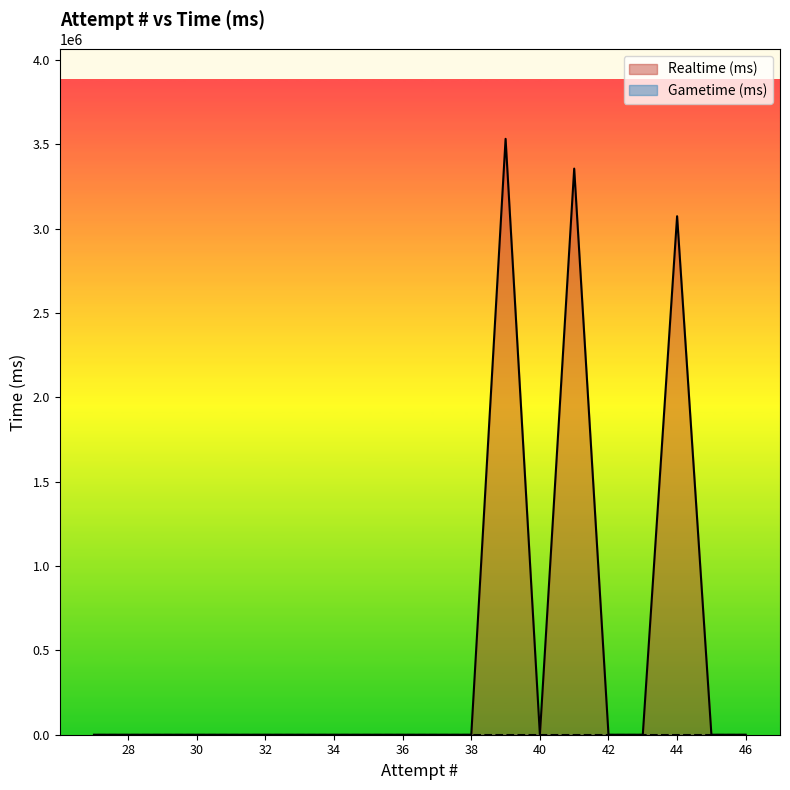

Rank the categories by value from highest to lowest.

39, 41, 44, 46, 45, 43, 42, 40, 38, 37, 36, 35, 34, 33, 32, 31, 30, 29, 28, 27